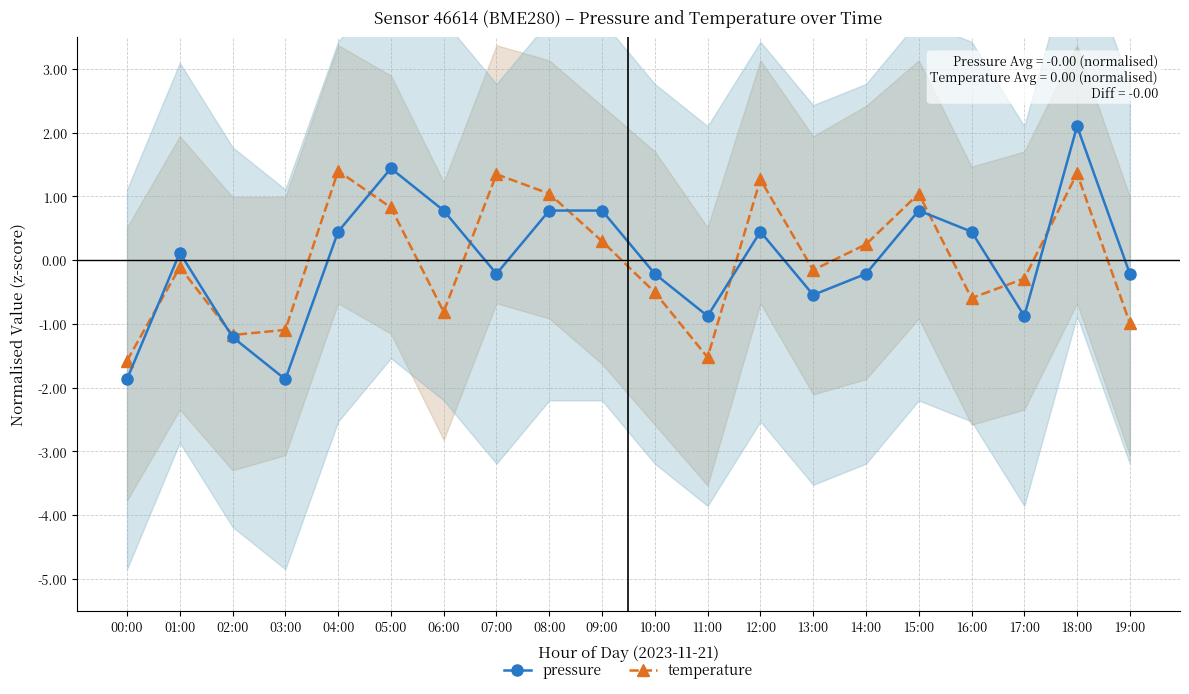

Reading right to left, extract all data points from this chart.

pressure: -1.0	1.4	-0.3	-0.6	1.0	0.2	-0.2	1.3	-1.5	-0.5	0.3	1.0	1.3	-0.8	0.8	1.4	-1.1	-1.2	-0.1	-1.6
temperature: -0.2	2.1	-0.9	0.4	0.8	-0.2	-0.5	0.4	-0.9	-0.2	0.8	0.8	-0.2	0.8	1.4	0.4	-1.9	-1.2	0.1	-1.9